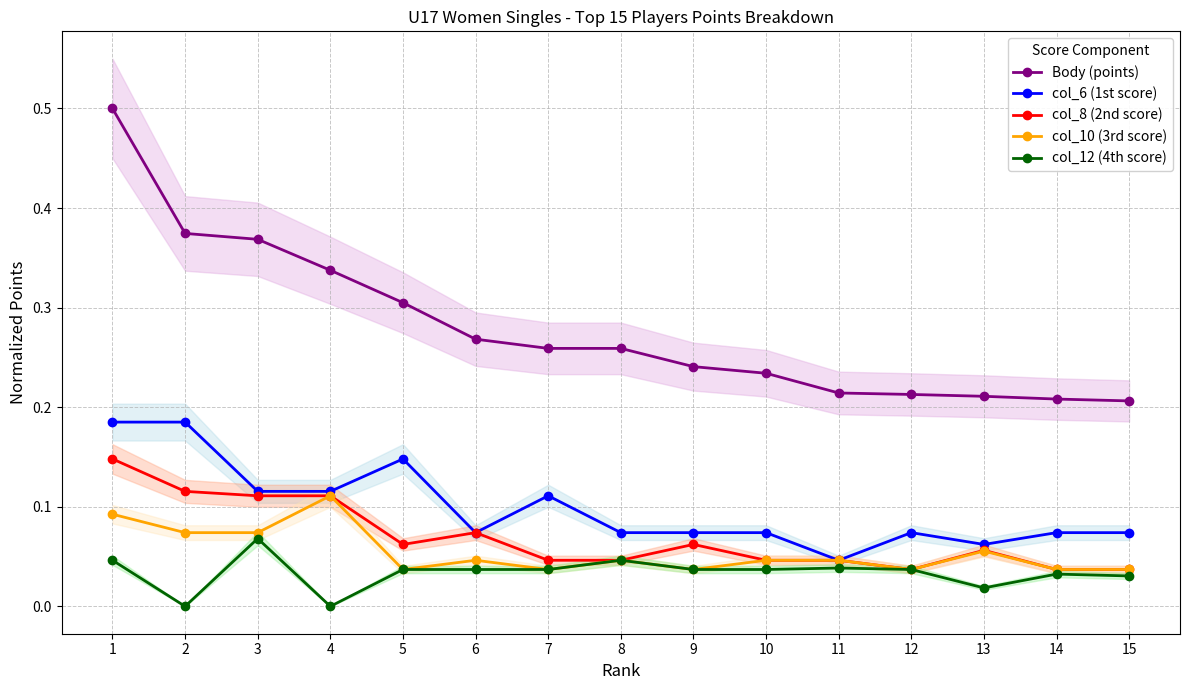

Rank the series at 10 from lowest to highest value.

col_12 (4th score), col_8 (2nd score), col_10 (3rd score), col_6 (1st score), Body (points)